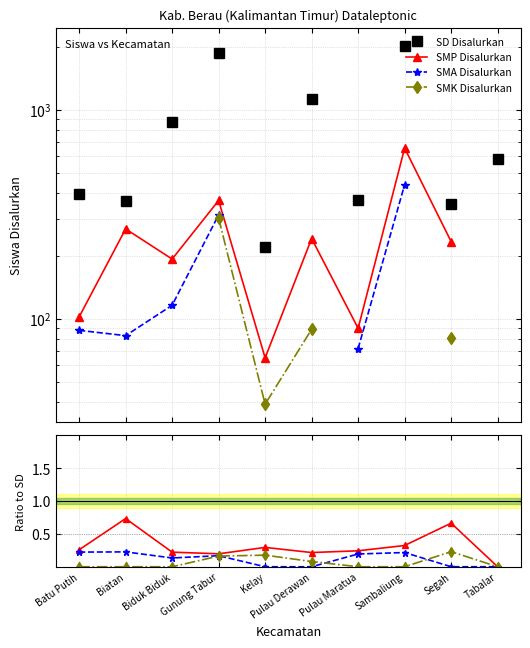

At which category does the chart reach its minimum across all series?

Tabalar